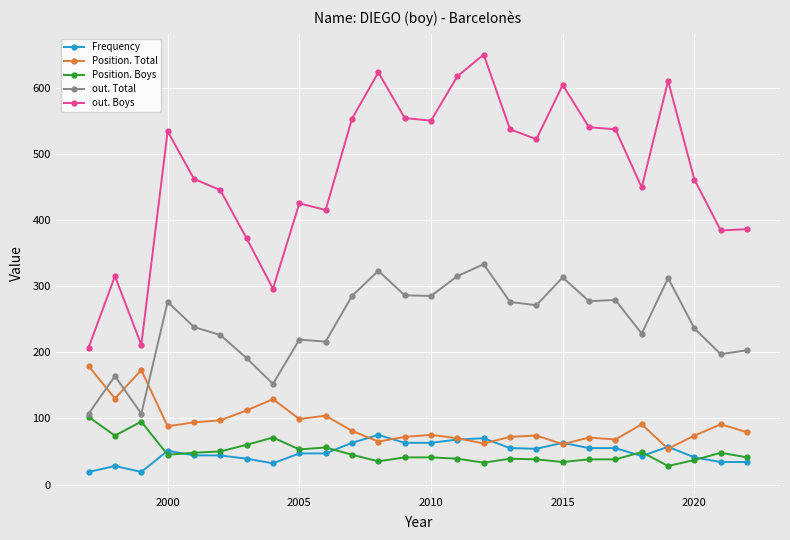

What is the lowest value of the Position. Total series?

54